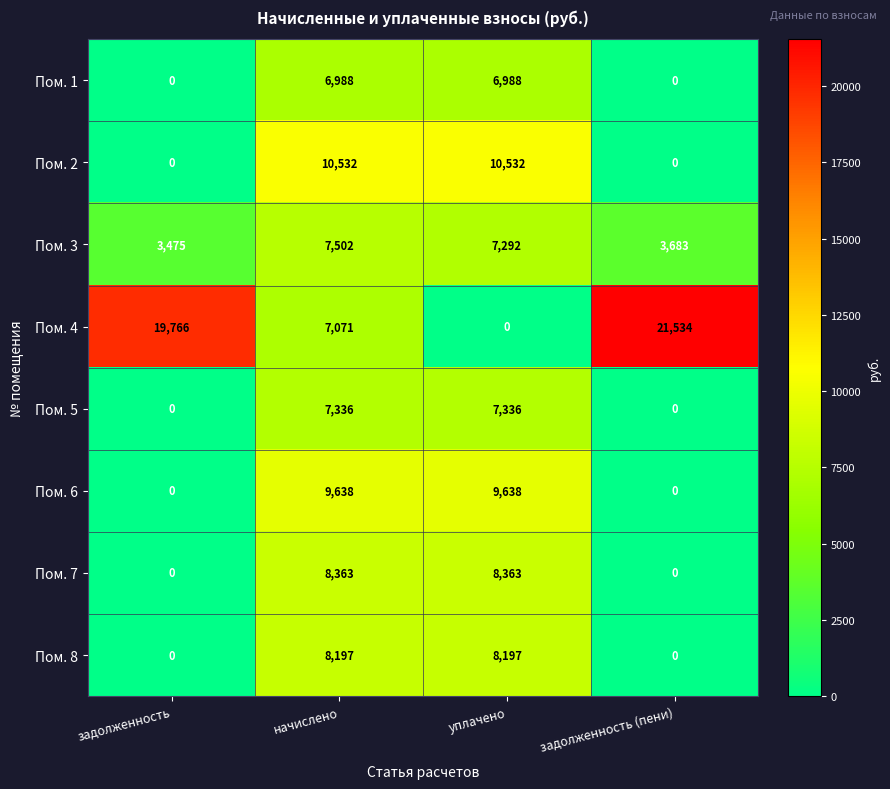

True or false: Пом. 4 has a value of 0 at уплачено.

True